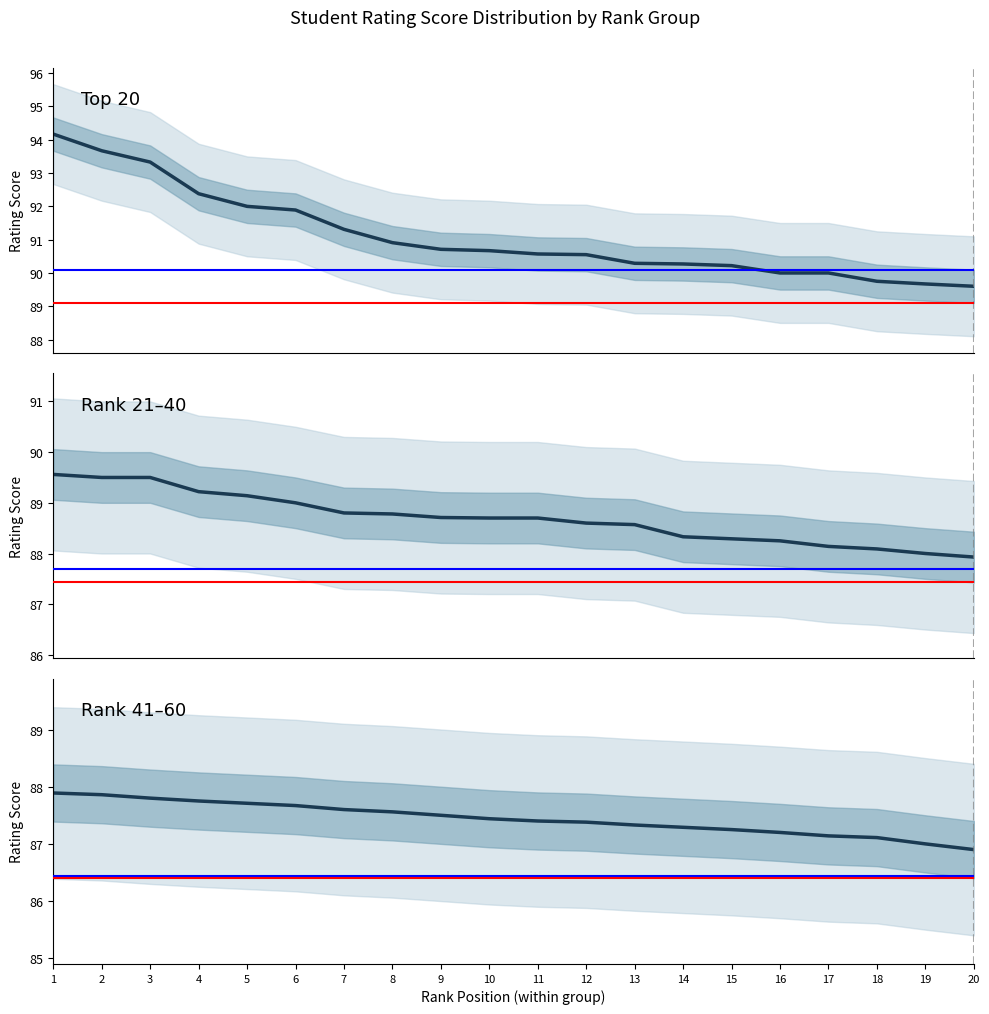

How many lines are shown in the chart?

3